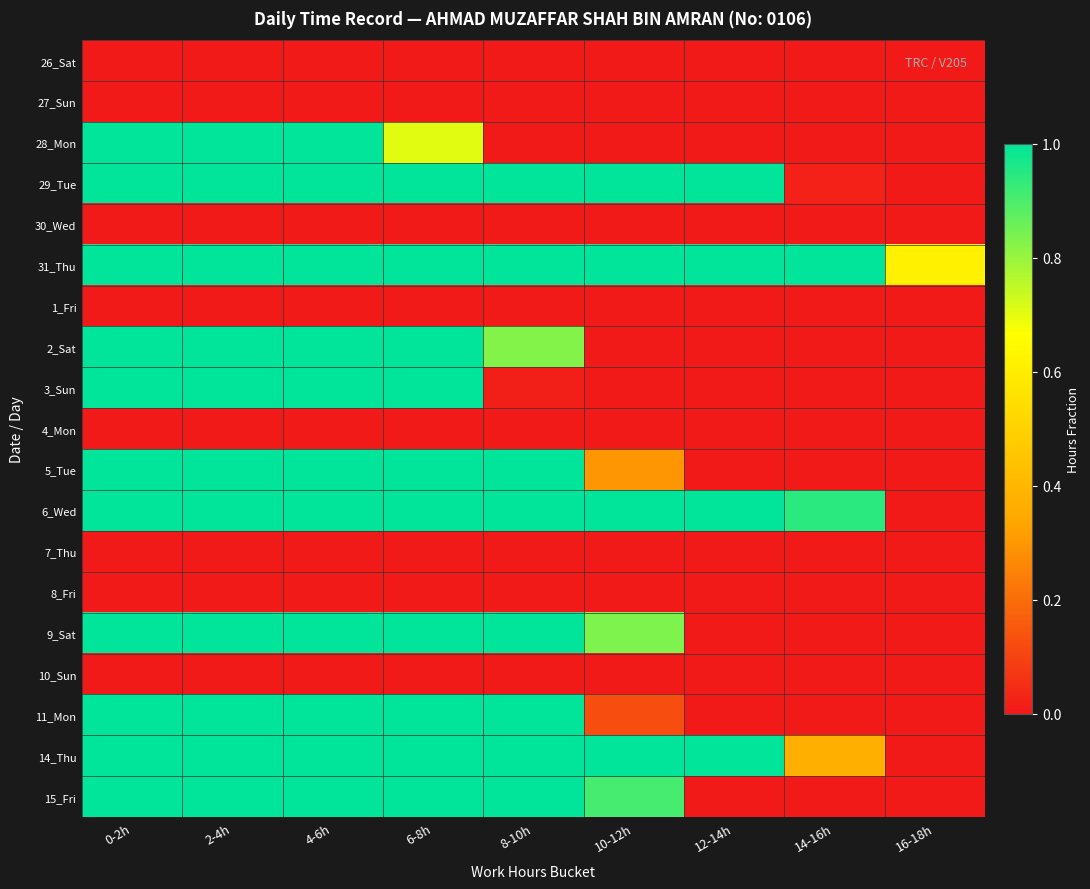

At which category is the sum across all series the highest?

0-2h